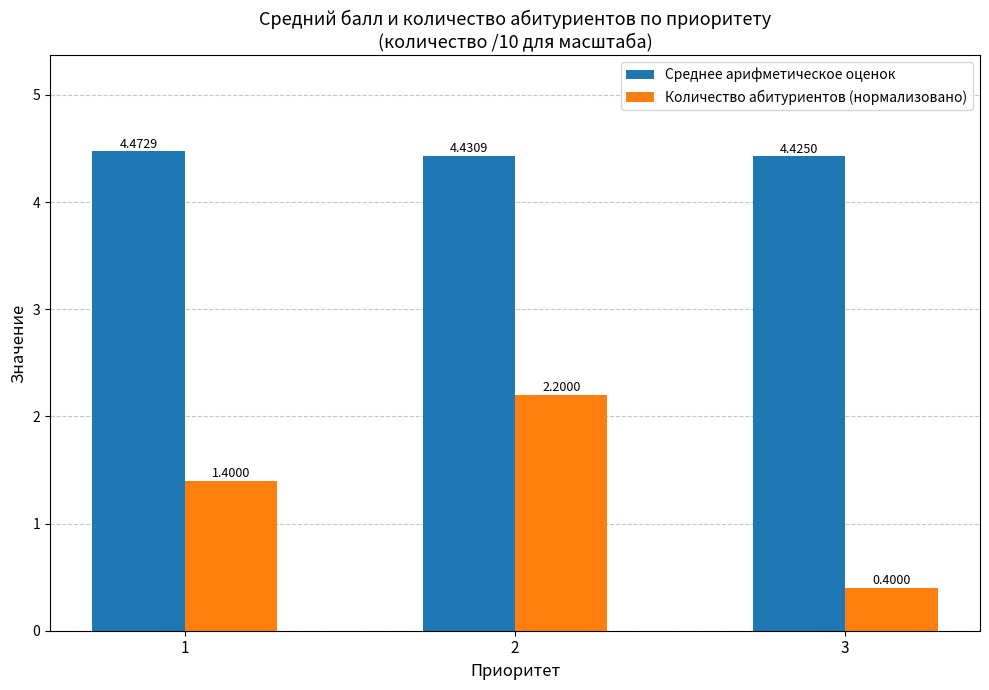

What is the difference between the maximum and minimum values in the Количество абитуриентов (нормализовано) series?

1.8